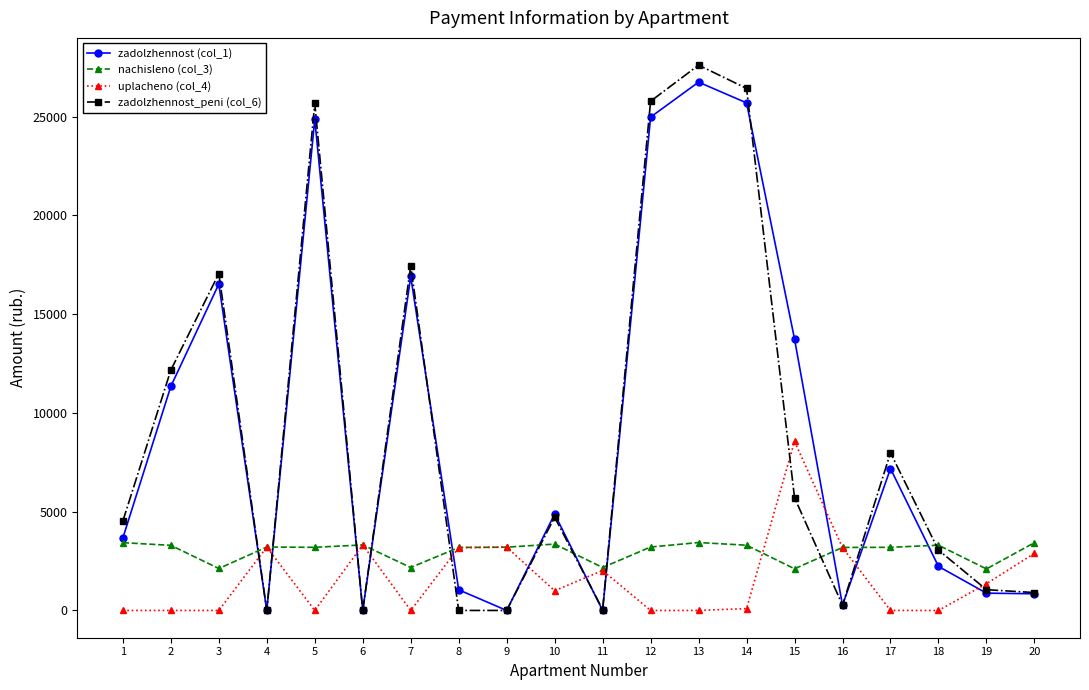

At which category is the sum across all series the highest?

13